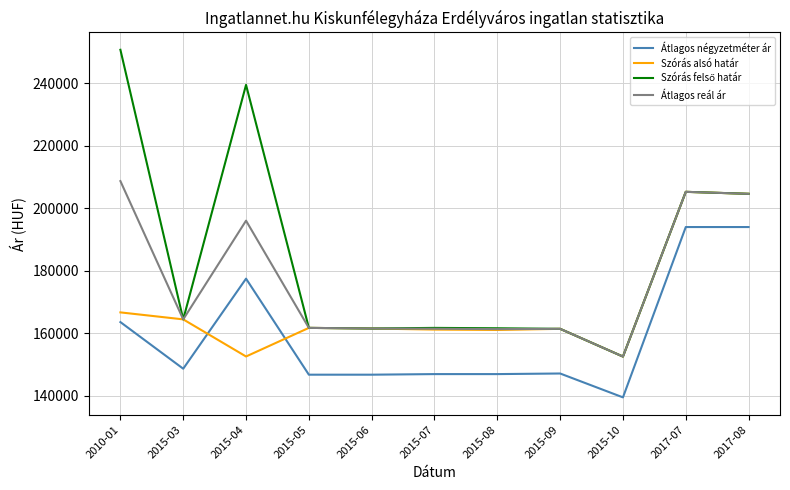

What is the difference between the Átlagos négyzetméter ár values at 2017-07 and 2015-09?

46885